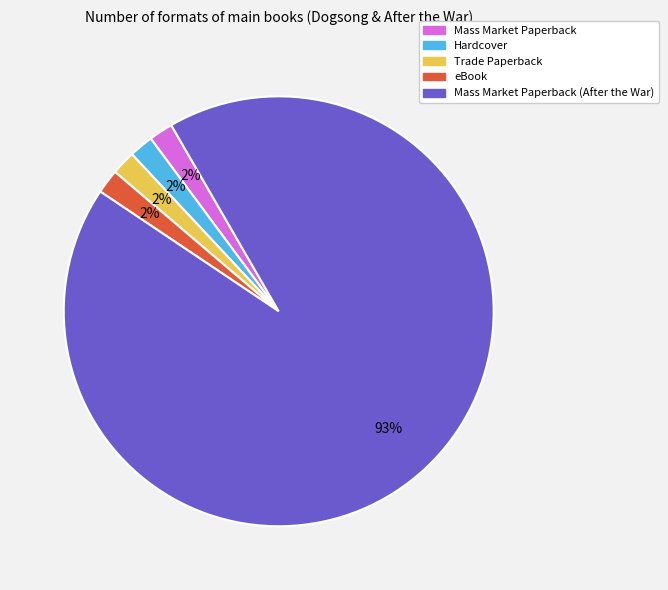

To the nearest percent, what is the average slice percentage?

20%